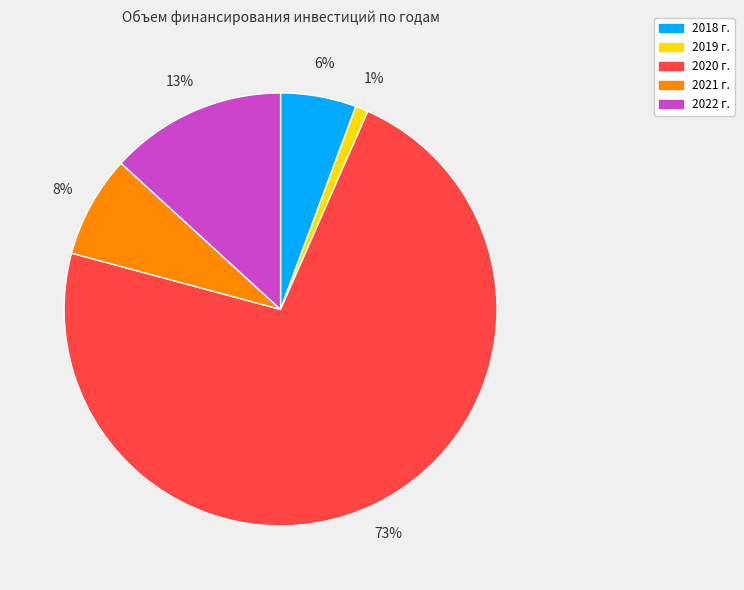

Which slice is the smallest?

2019 г.